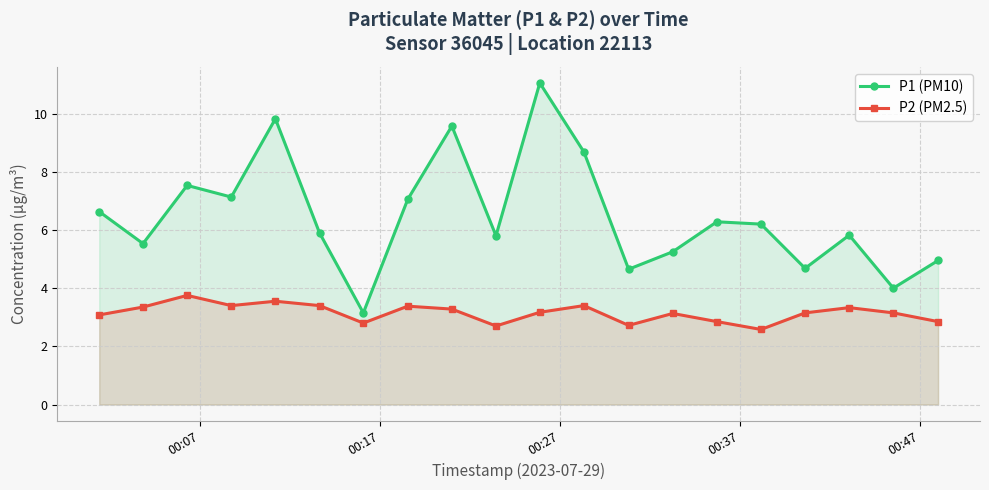

List the series in order of their peak value, lowest first.

P2 (PM2.5), P1 (PM10)